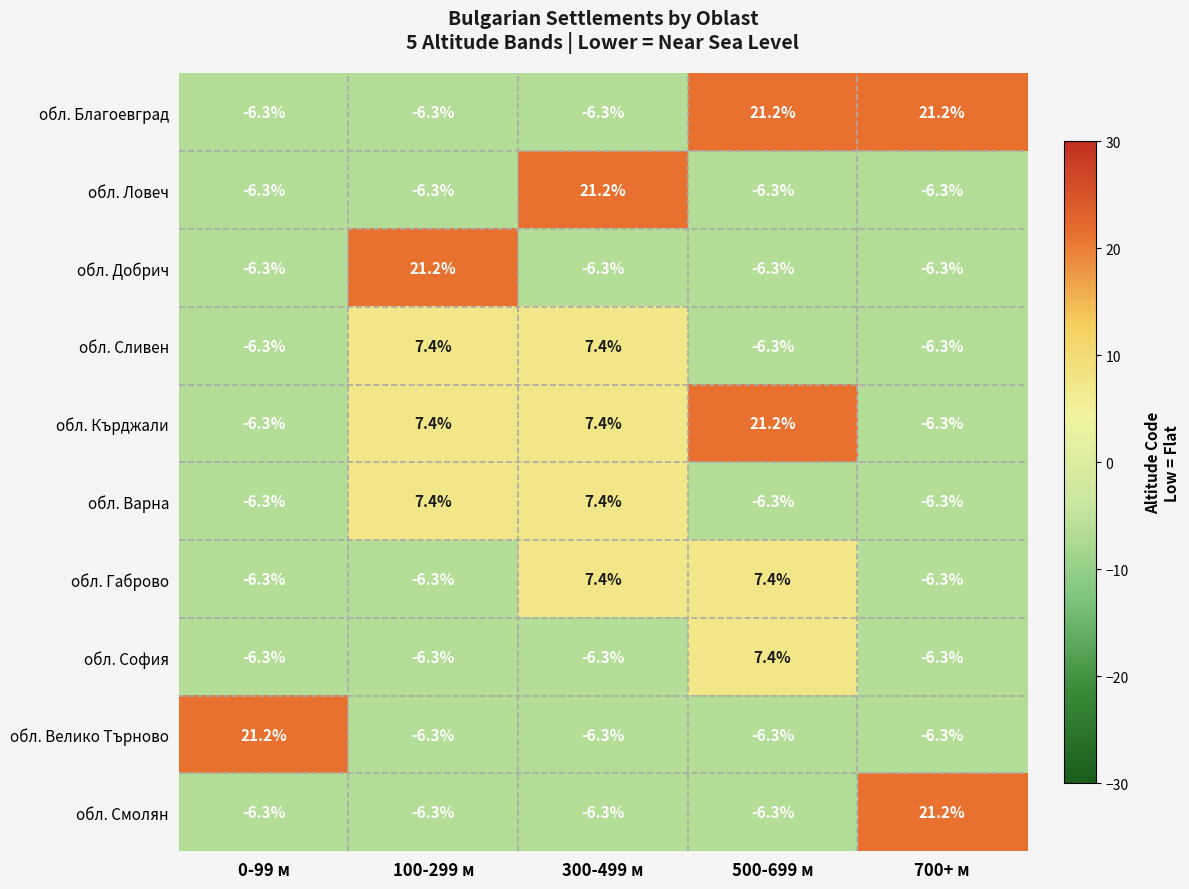

What is the approximate value of обл. Кърджали at 100-299 м?

7.4